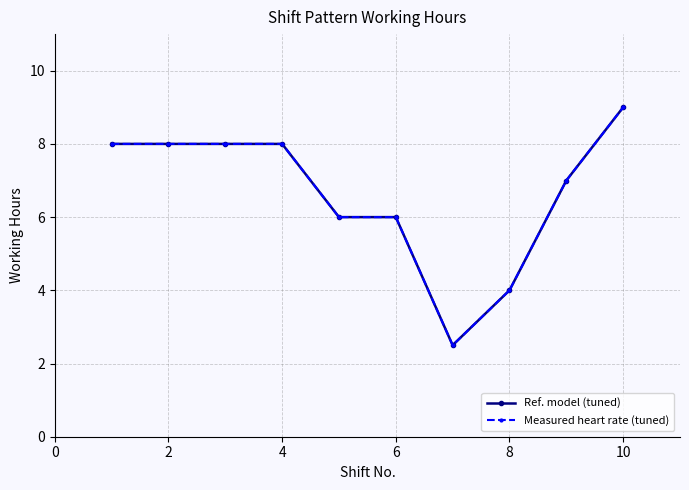

Does the chart have visible grid lines?

Yes